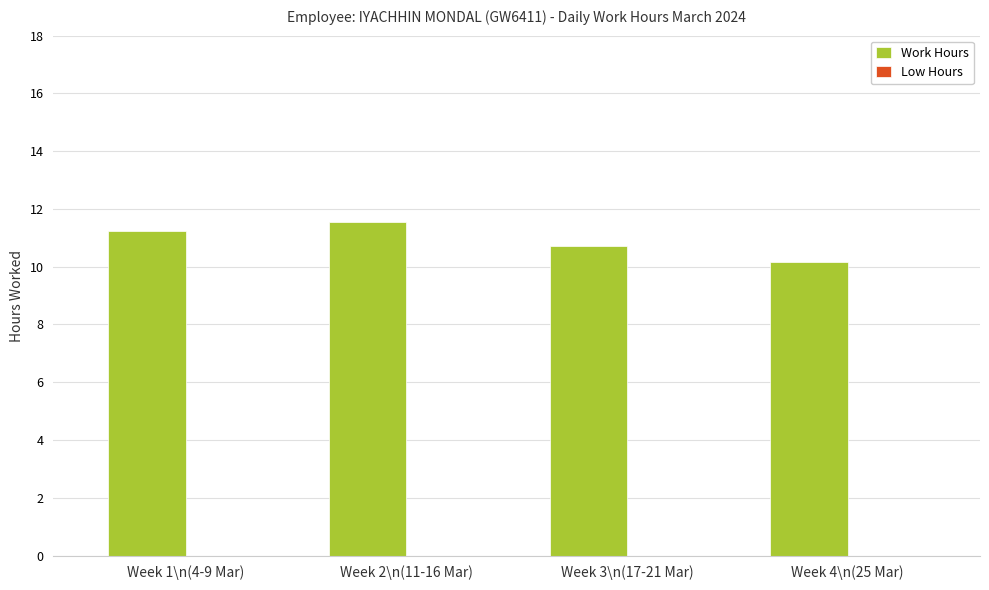

How many bars are there in total?

4